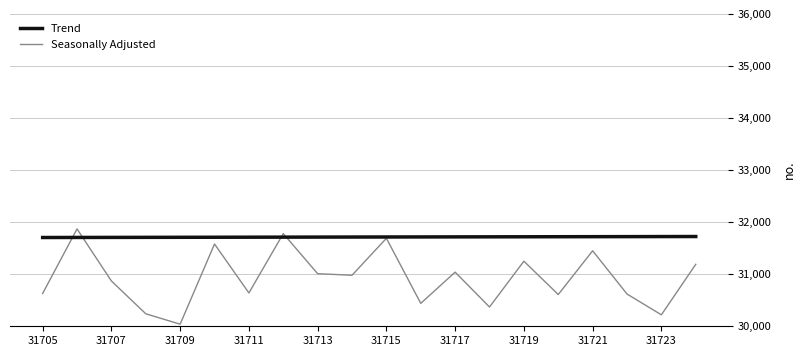

Which series has the largest range (max minus min)?

Seasonally Adjusted